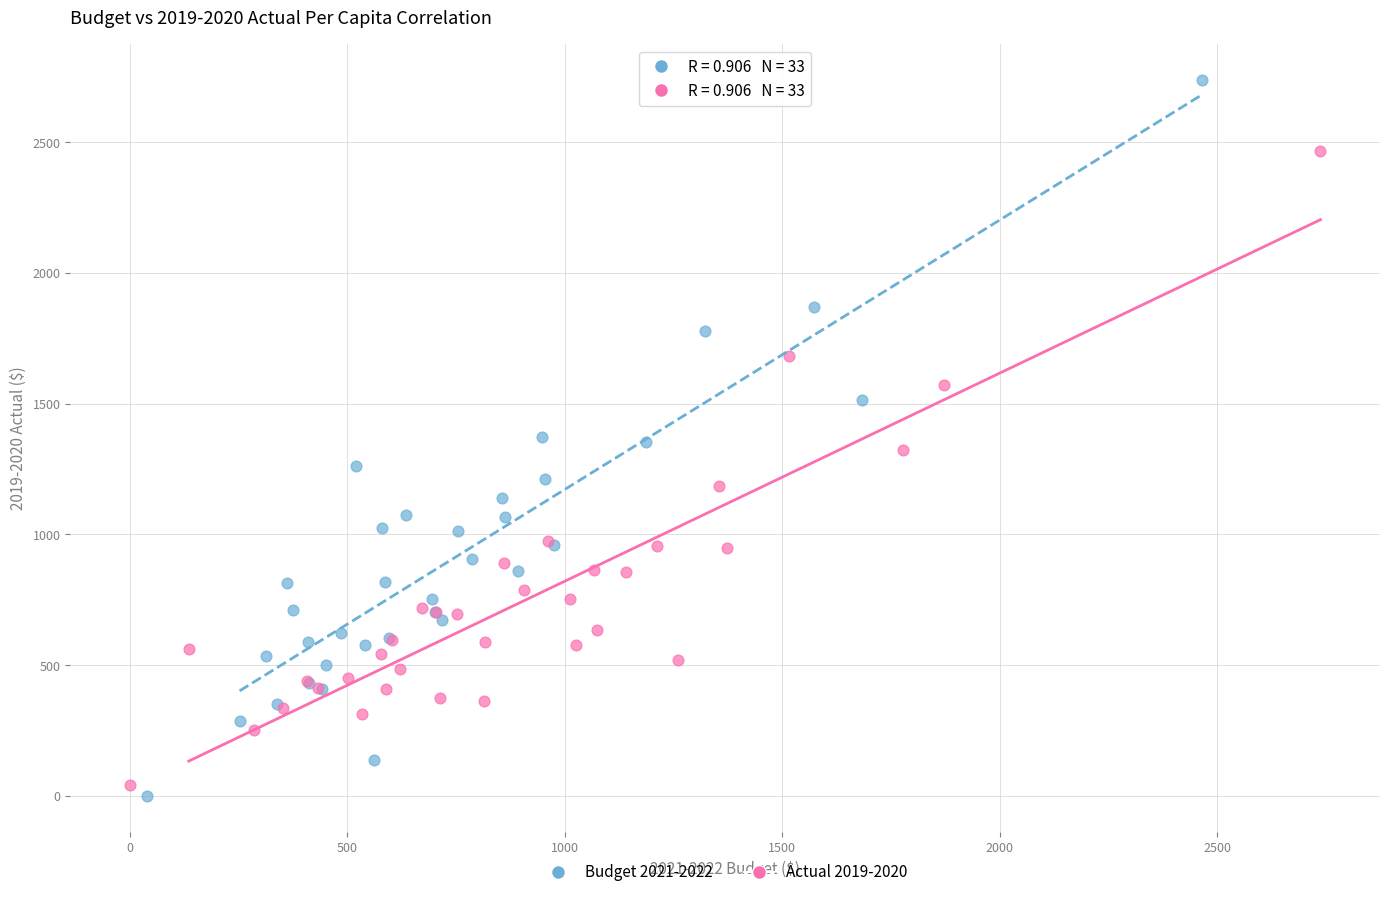

Which series reaches the maximum Y coordinate?

Budget 2021-2022